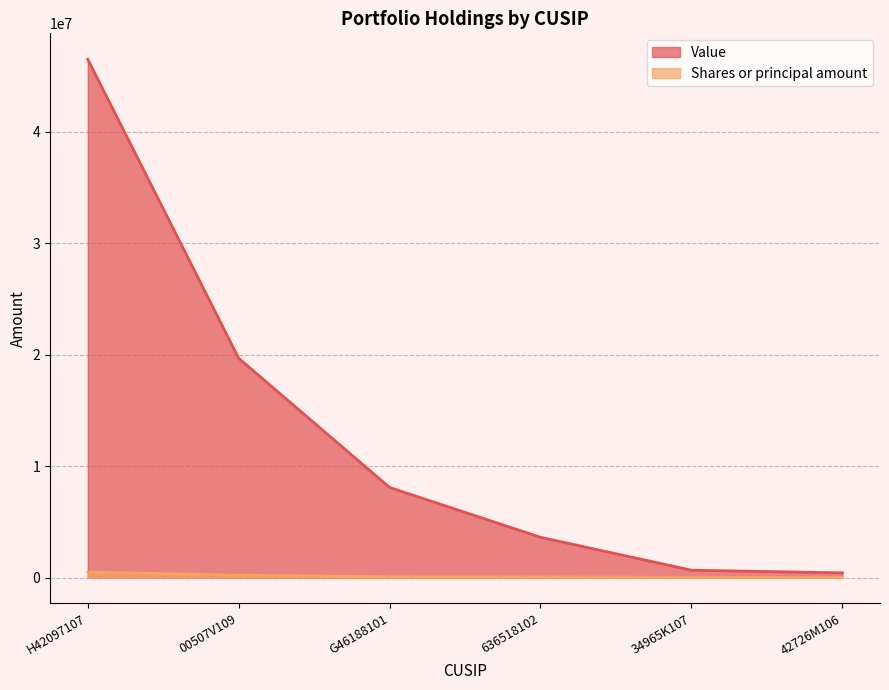

Is it true that Shares or principal amount equals 60608 at 636518102?

True